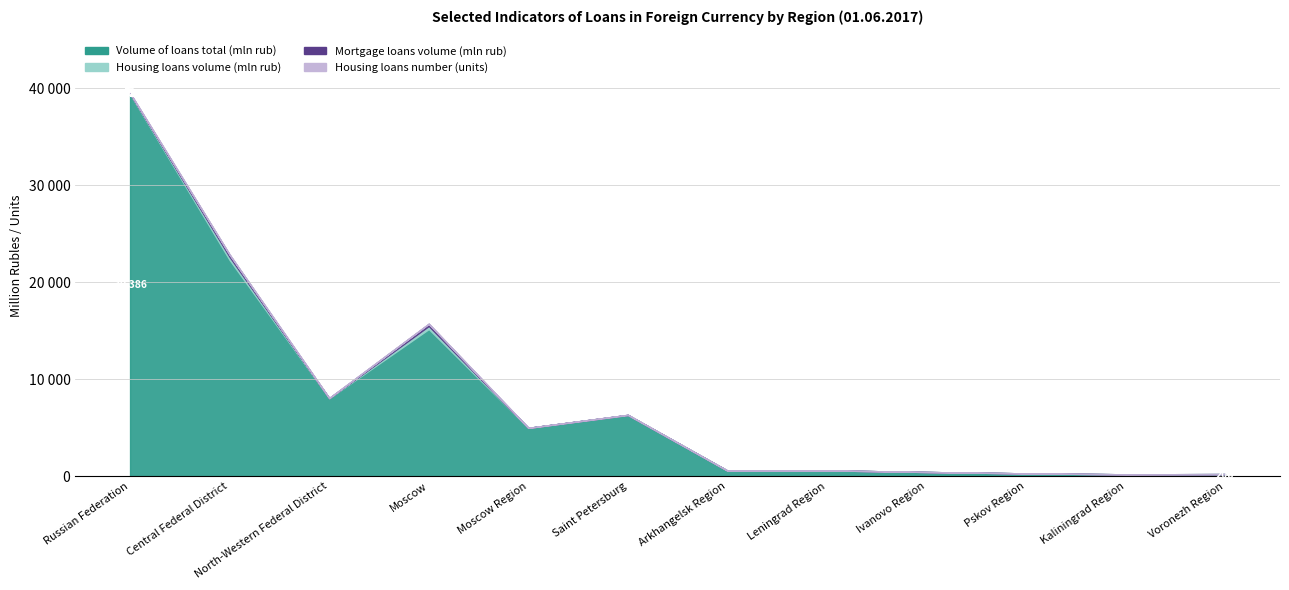

Reading left to right, list all the values displayed in this chart.

Volume of loans total (mln rub): Russian Federation=39386	Central Federal District=22276	North-Western Federal District=8026	Moscow=15157	Moscow Region=4971	Saint Petersburg=6297	Arkhangelsk Region=567	Leningrad Region=591	Ivanovo Region=424	Pskov Region=282	Kaliningrad Region=186	Voronezh Region=208
Housing loans volume (mln rub): Russian Federation=52	Central Federal District=320	North-Western Federal District=11	Moscow=316	Moscow Region=5	Saint Petersburg=11	Arkhangelsk Region=0	Leningrad Region=0	Ivanovo Region=0	Pskov Region=0	Kaliningrad Region=0	Voronezh Region=0
Mortgage loans volume (mln rub): Russian Federation=52	Central Federal District=234	North-Western Federal District=11	Moscow=234	Moscow Region=0	Saint Petersburg=11	Arkhangelsk Region=0	Leningrad Region=0	Ivanovo Region=0	Pskov Region=0	Kaliningrad Region=0	Voronezh Region=0
Housing loans number (units): Russian Federation=9	Central Federal District=5	North-Western Federal District=1	Moscow=4	Moscow Region=1	Saint Petersburg=1	Arkhangelsk Region=0	Leningrad Region=0	Ivanovo Region=0	Pskov Region=0	Kaliningrad Region=0	Voronezh Region=0